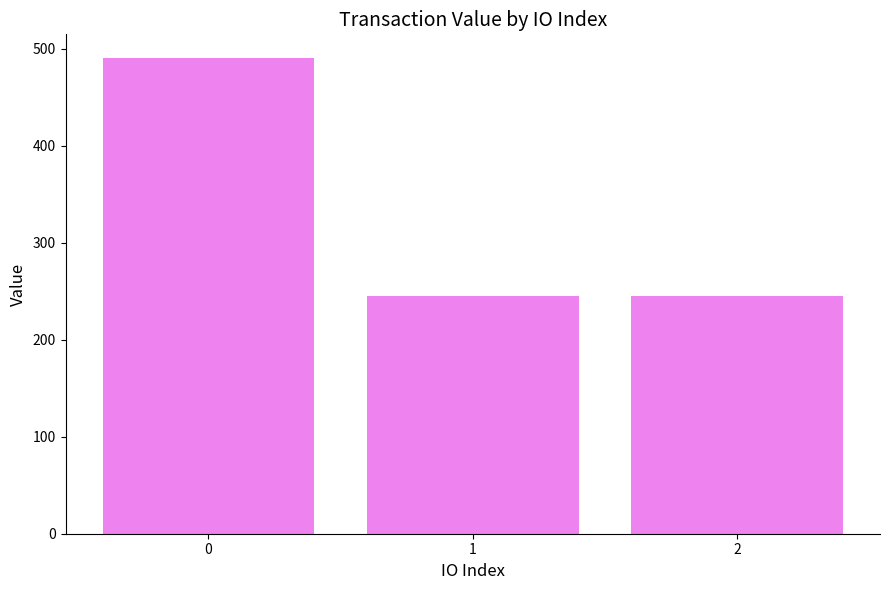

How many distinct data groups are displayed?

1